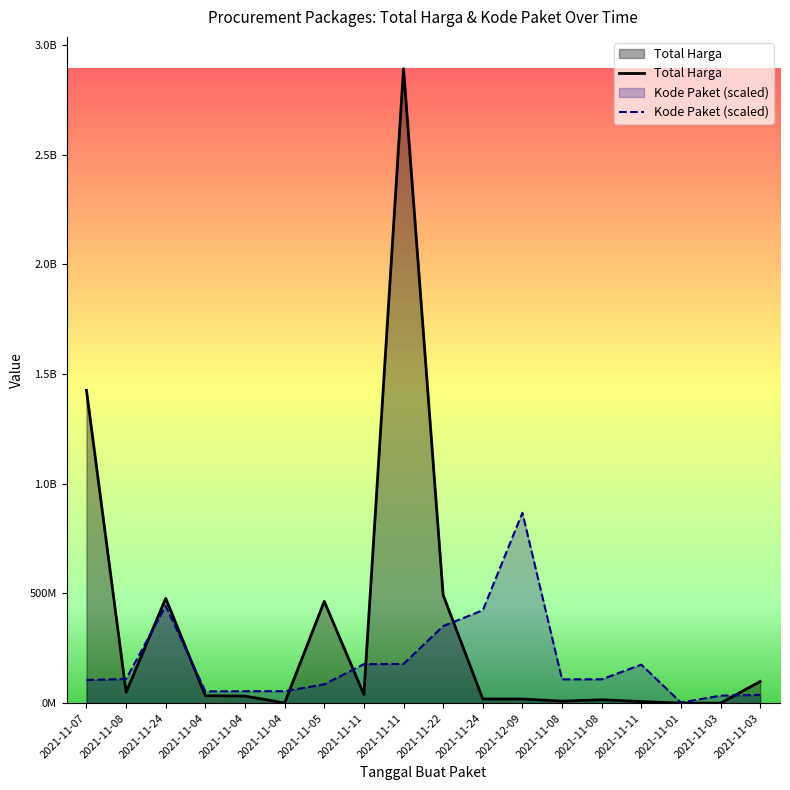

List the labels in order of Total Harga value, largest first.

2021-11-11, 2021-11-07, 2021-11-22, 2021-11-24, 2021-11-05, 2021-11-03, 2021-11-08, 2021-11-11, 2021-11-04, 2021-11-04, 2021-11-24, 2021-12-09, 2021-11-08, 2021-11-08, 2021-11-11, 2021-11-04, 2021-11-01, 2021-11-03